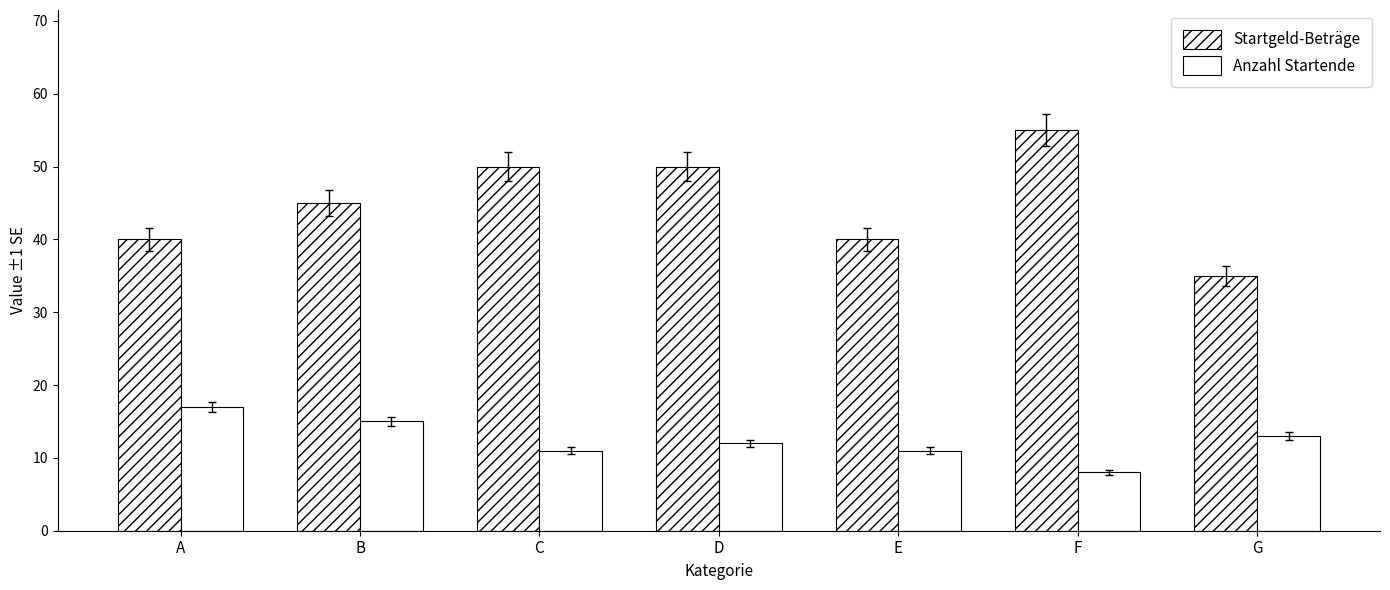

How many groups of bars are there?

7